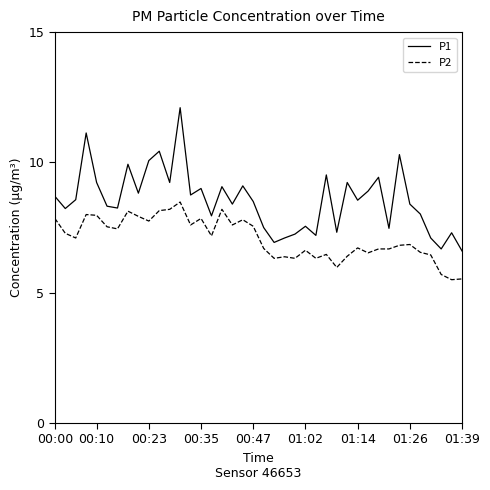

What is the lowest value of the P2 series?

5.5